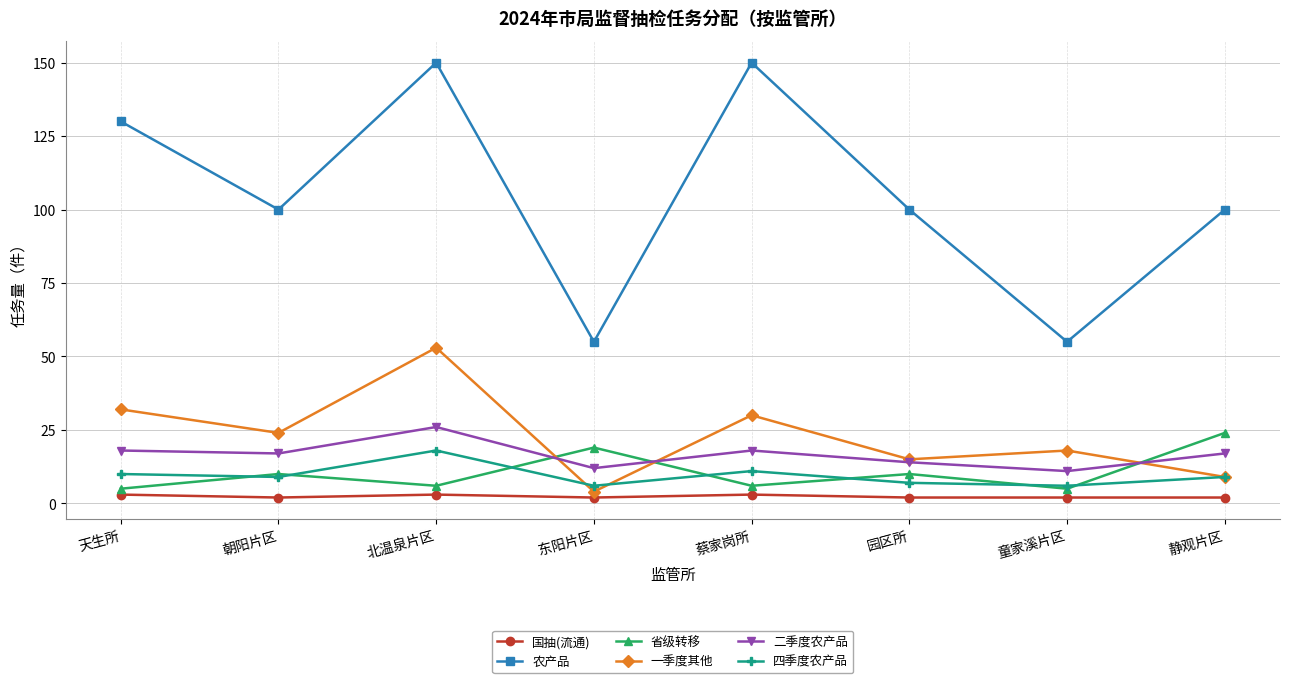

What is the spread (max minus min) of values at 朝阳片区?

98